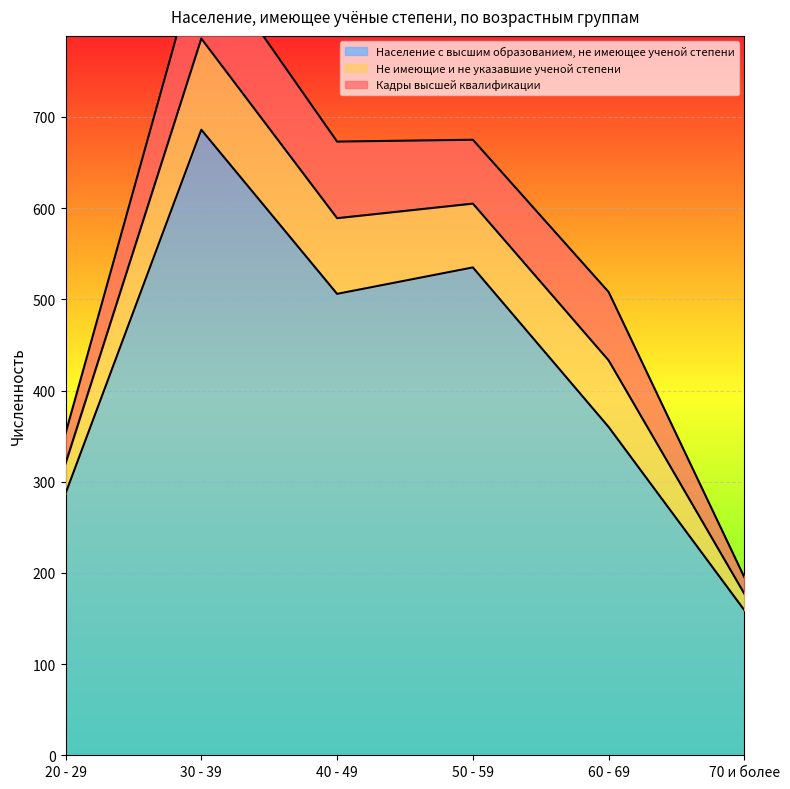

At which category is the sum across all series the highest?

30 - 39